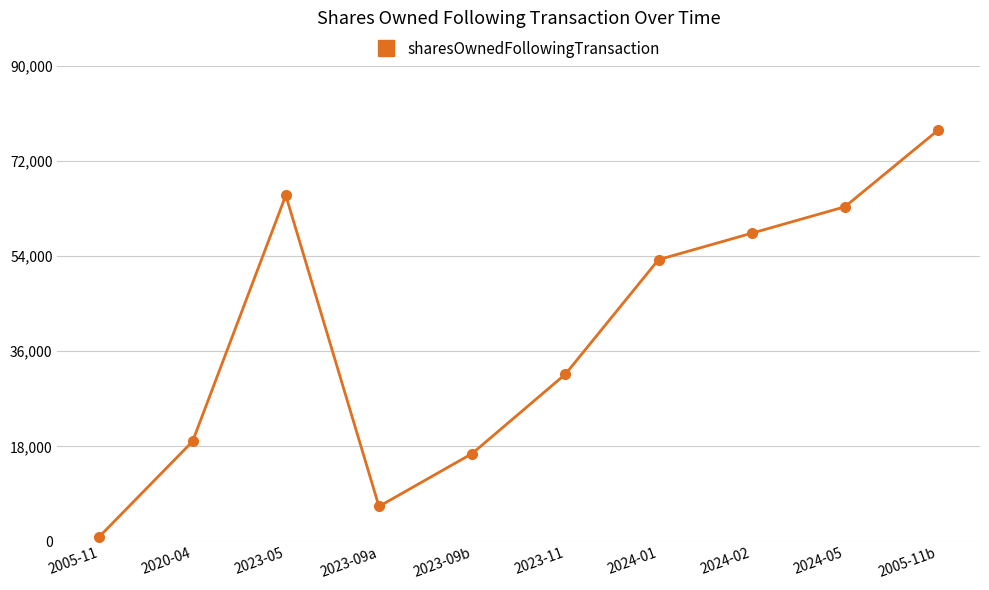

What is the label of the 1st point from the right?

2005-11b